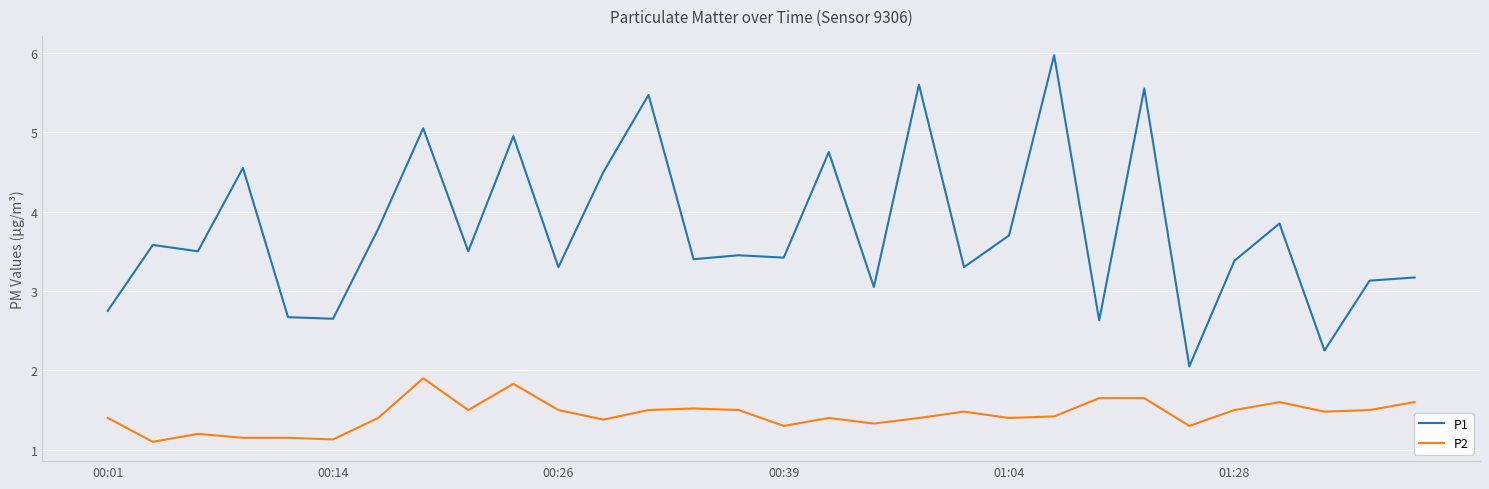

What is the maximum value for P2?

1.9